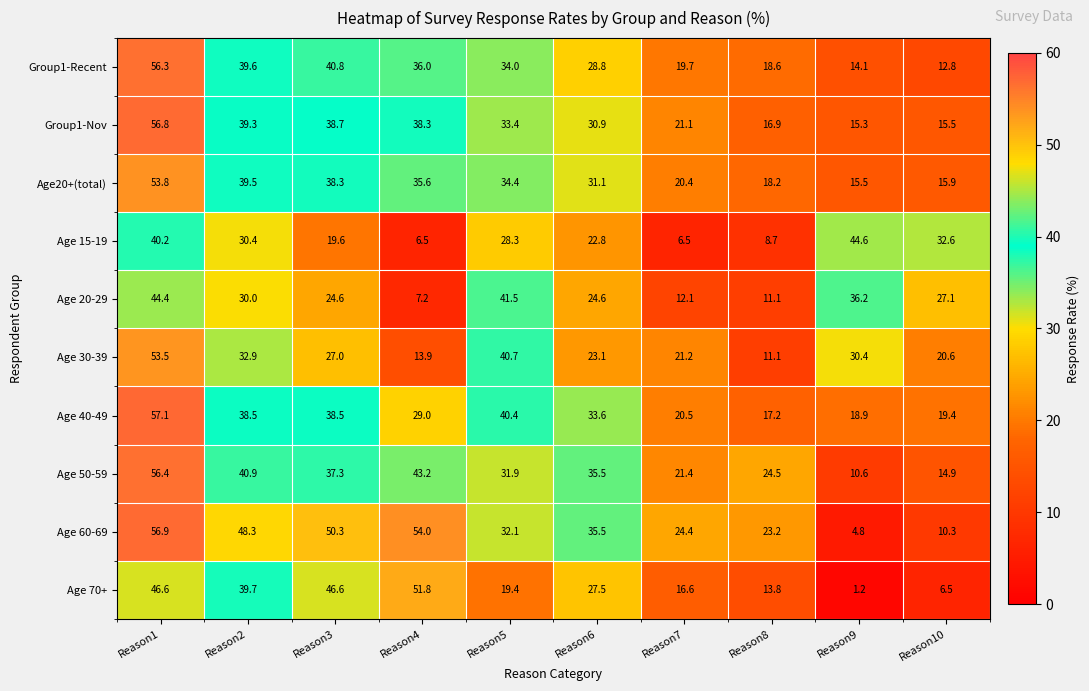

Which series changed the most between Reason1 and Reason10?

Age 60-69